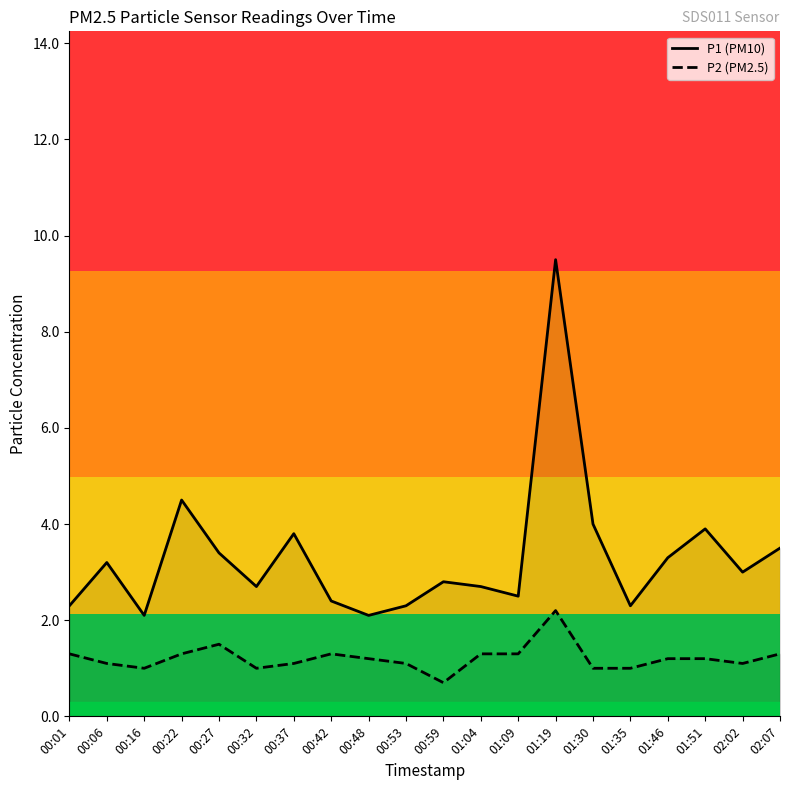

How many lines are shown in the chart?

2